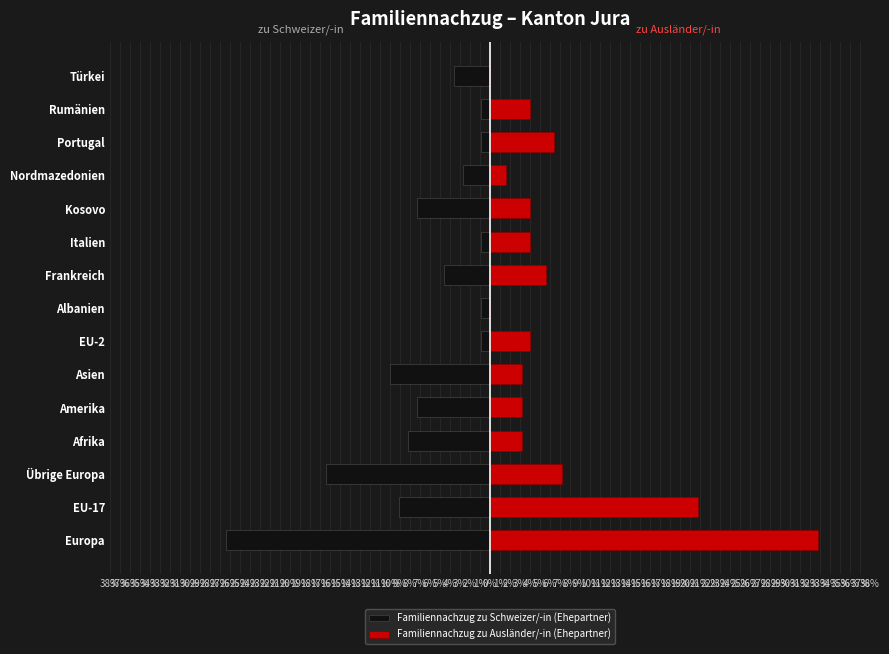

How many values in the Familiennachzug zu Ausländer/-in (Ehepartner) series are below 4?

6